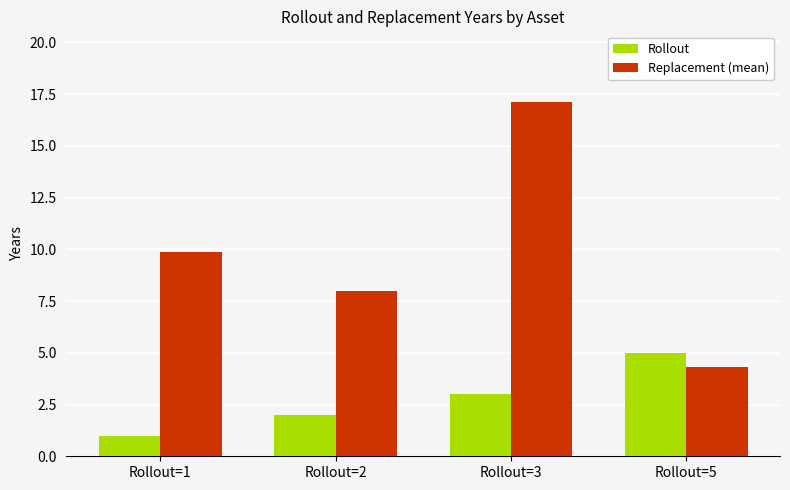

What are all the series names shown in the legend?

Rollout, Replacement (mean)